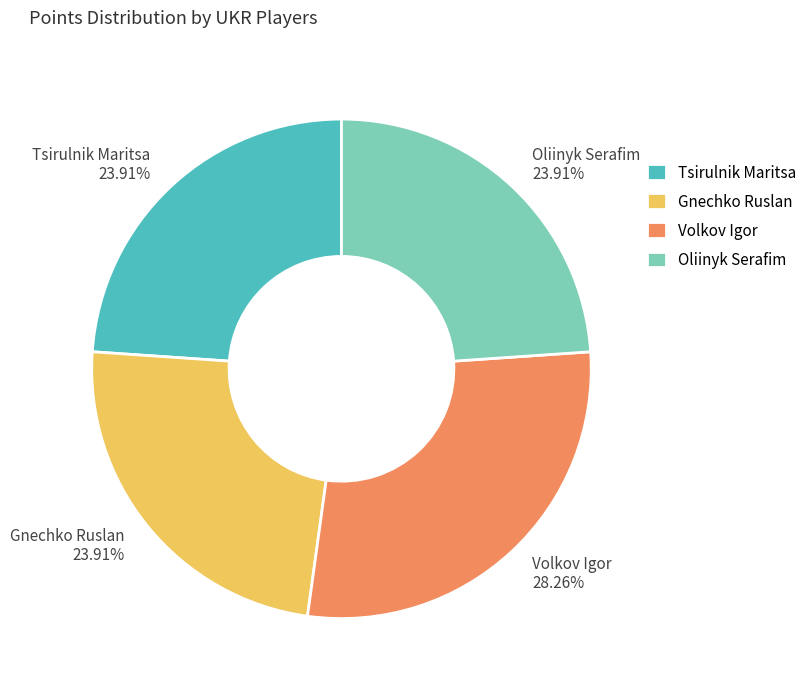

To the nearest percent, what is the combined percentage of Oliinyk Serafim and Volkov Igor?

52%